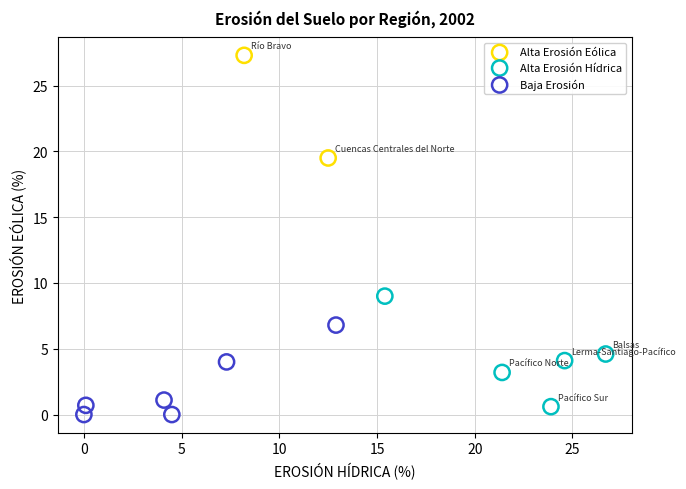

What are all the series names shown in the legend?

Alta Erosión Eólica, Alta Erosión Hídrica, Baja Erosión